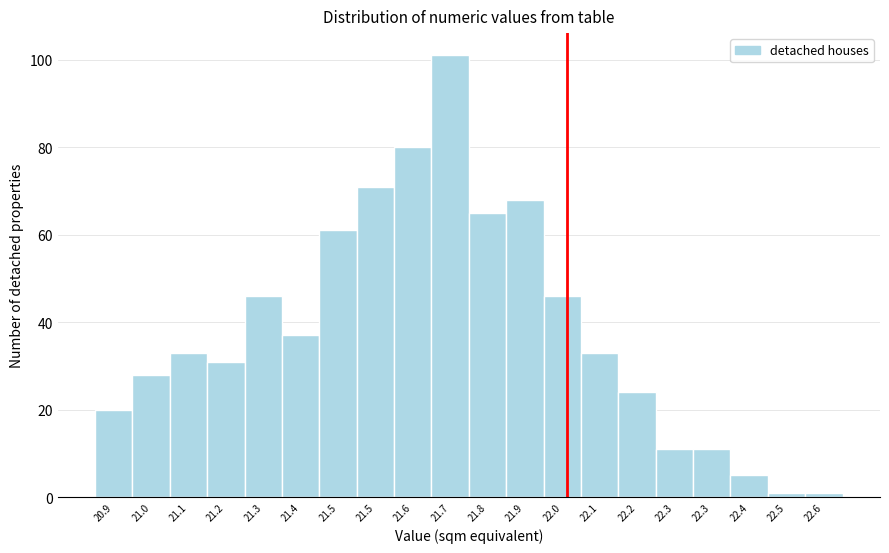

How many series are shown in this chart?

1